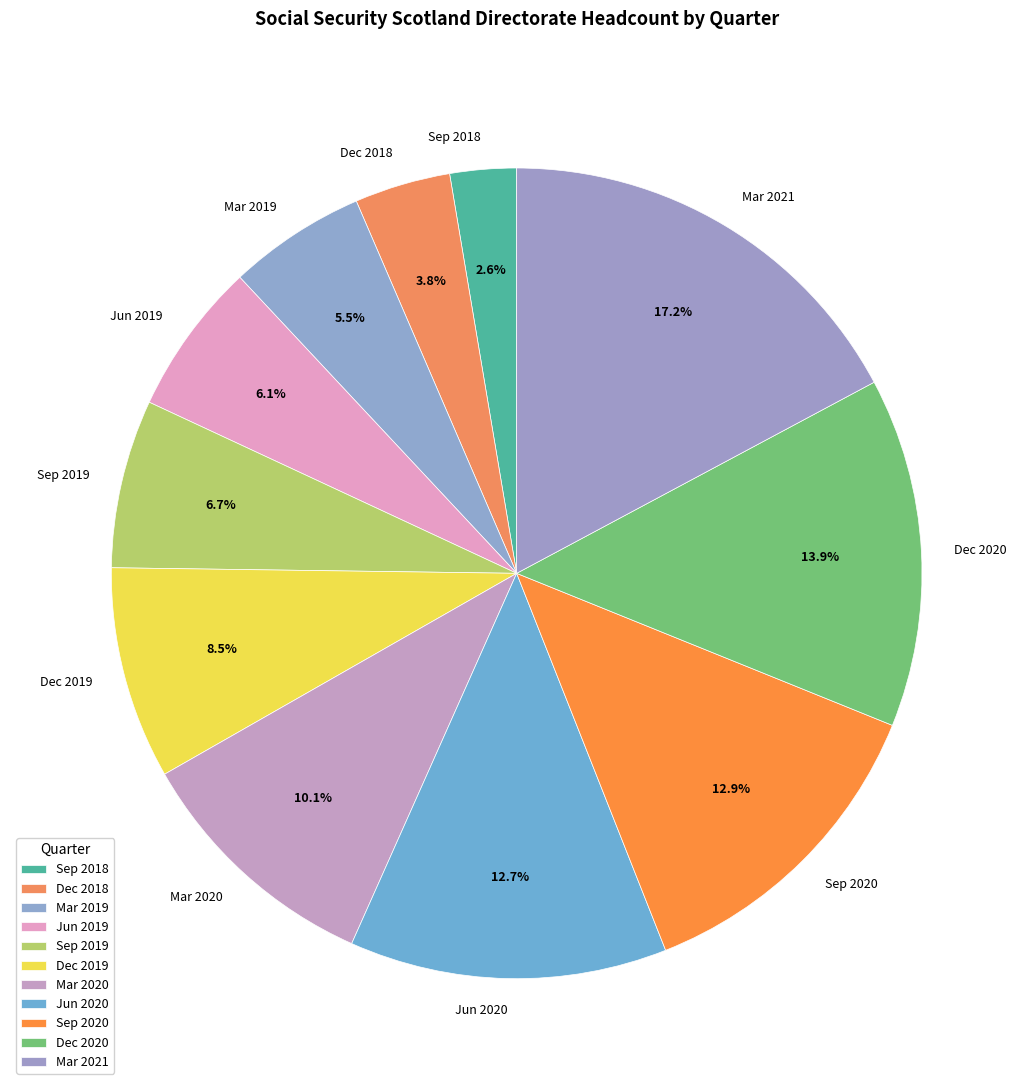

Does any single category account for the majority?

No